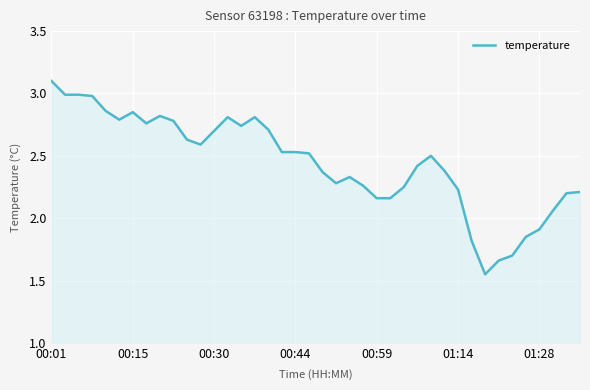

What is the difference between the second highest and second lowest values?

1.3